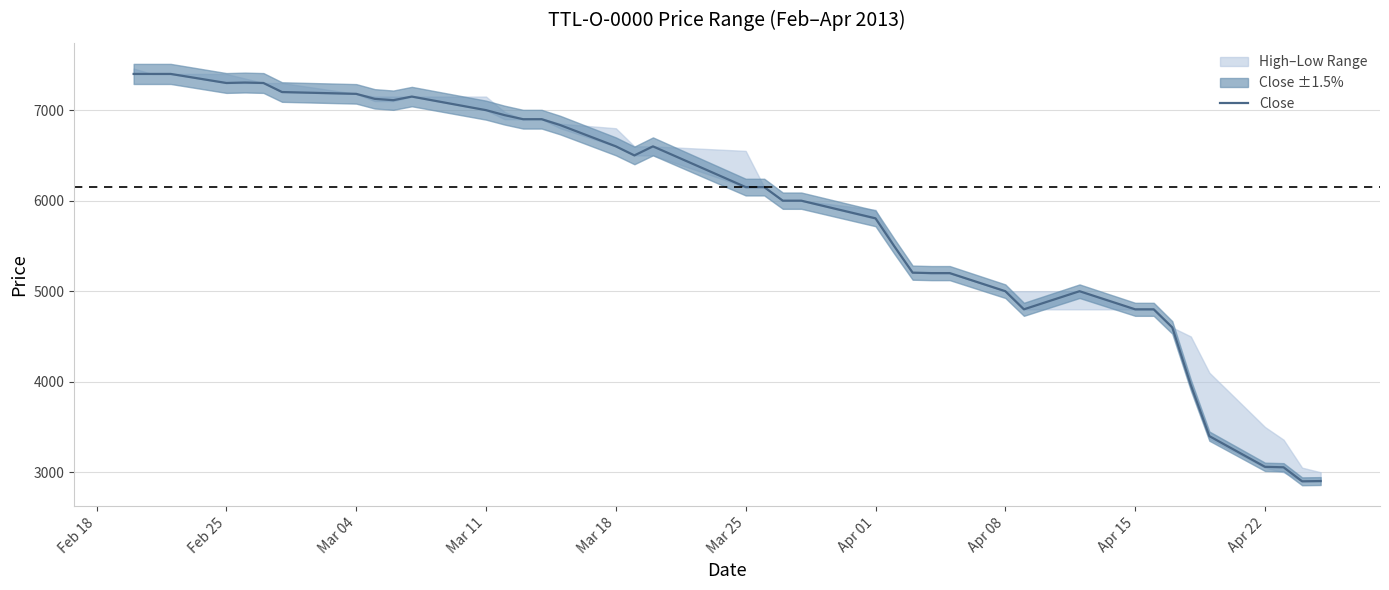

What is the sum of all values?

233640